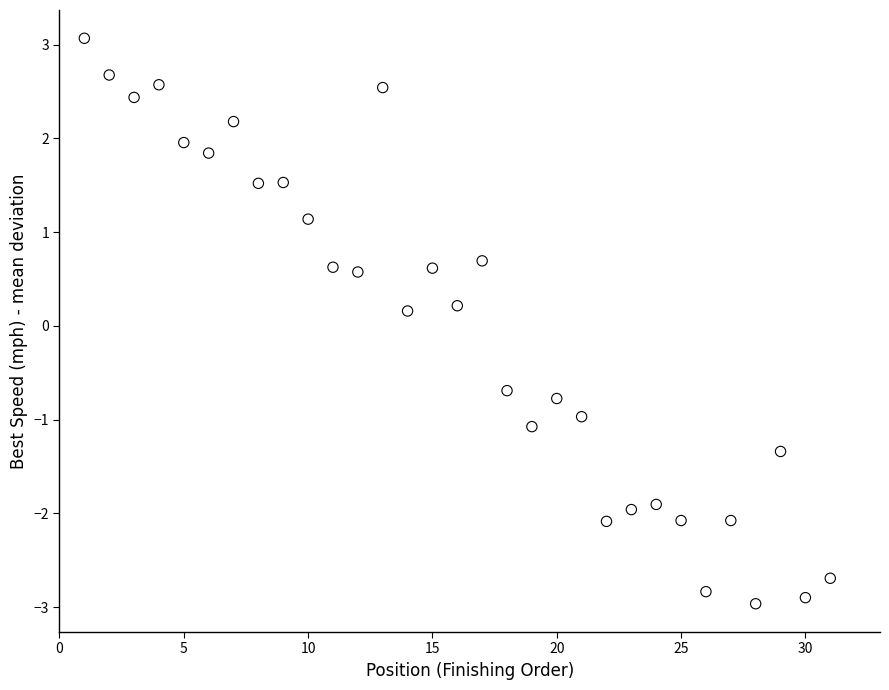

What is the range of X values (max minus min)?

30.0